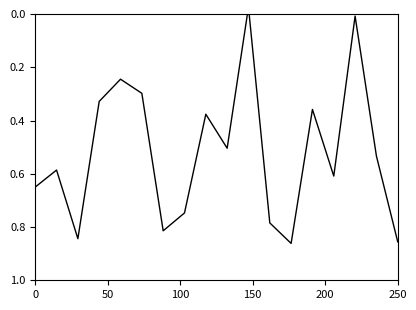

True or false: the data has more than 0 interior local peaks.

True